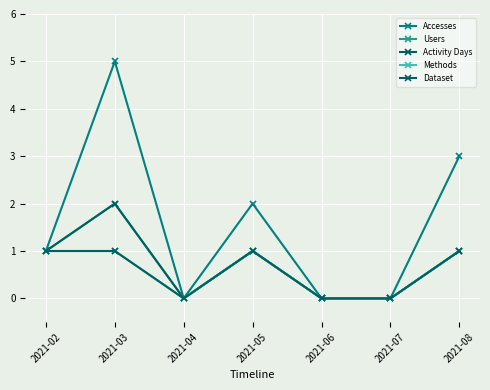

The Accesses series shows 0 at 2021-06. True or false?

True